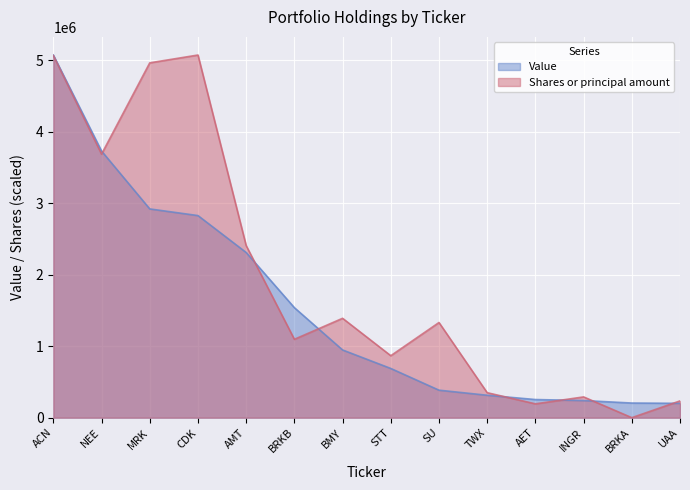

Which label corresponds to the largest value in the chart?

ACN